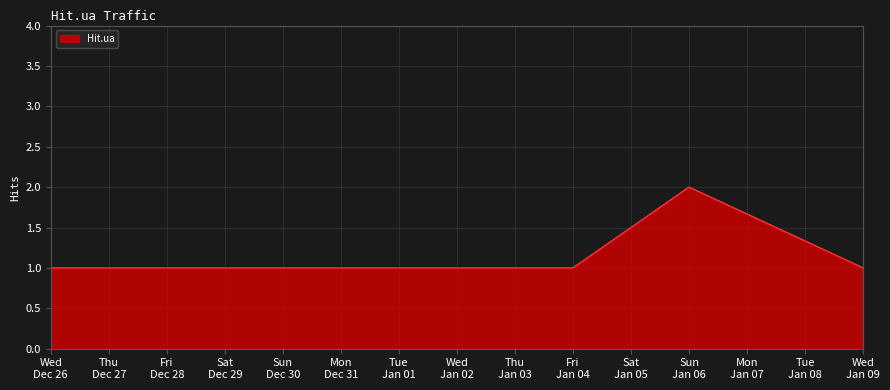

How many categories are shown in the chart?

5